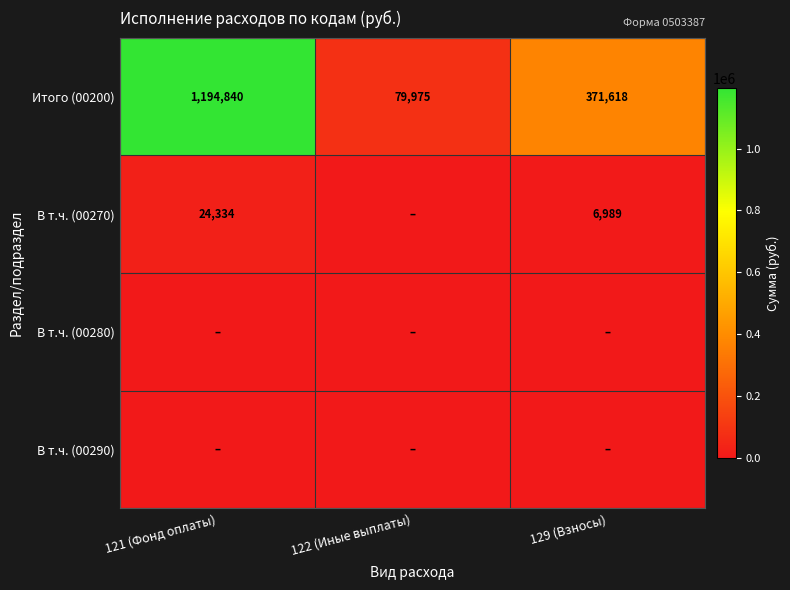

At which label does Итого (00200) reach its peak?

121 (Фонд оплаты)